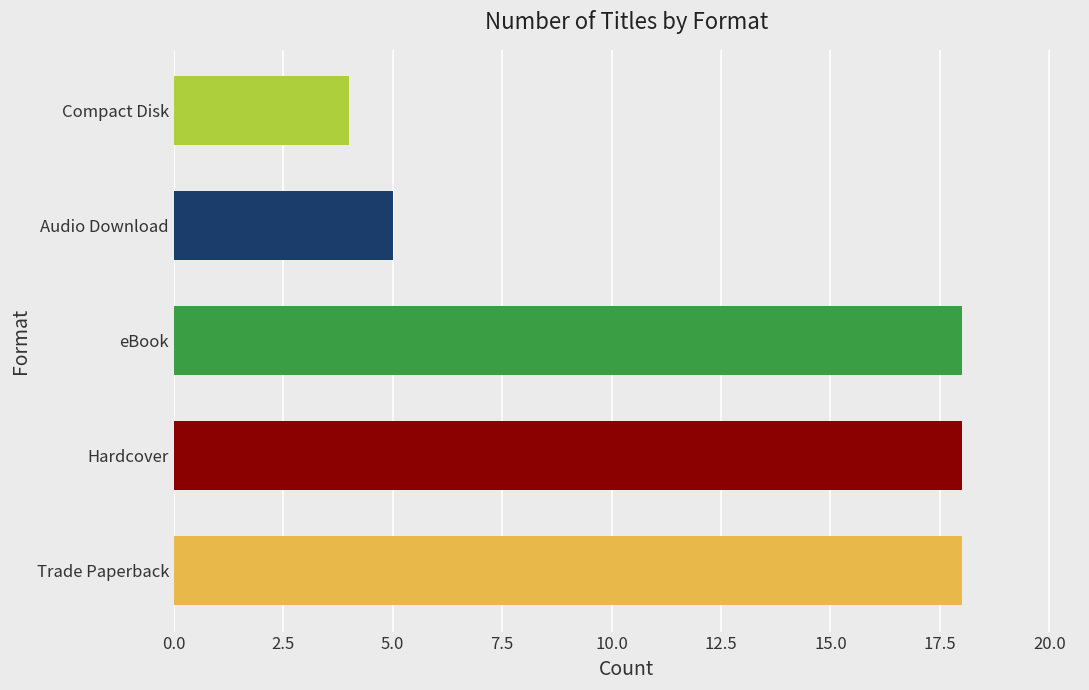

Does the chart contain stacked bars?

No